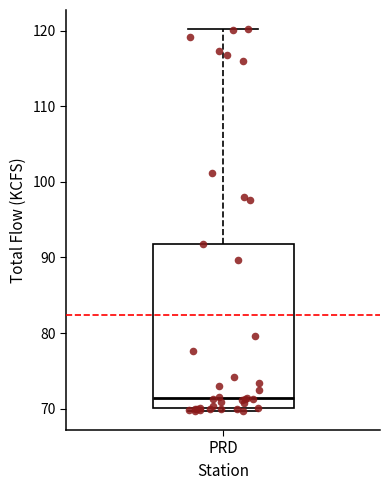

Where is the lower edge of the box for PRD on the y-axis? The values are not printed on the chart, so give them approximately, as read against the axis.

70